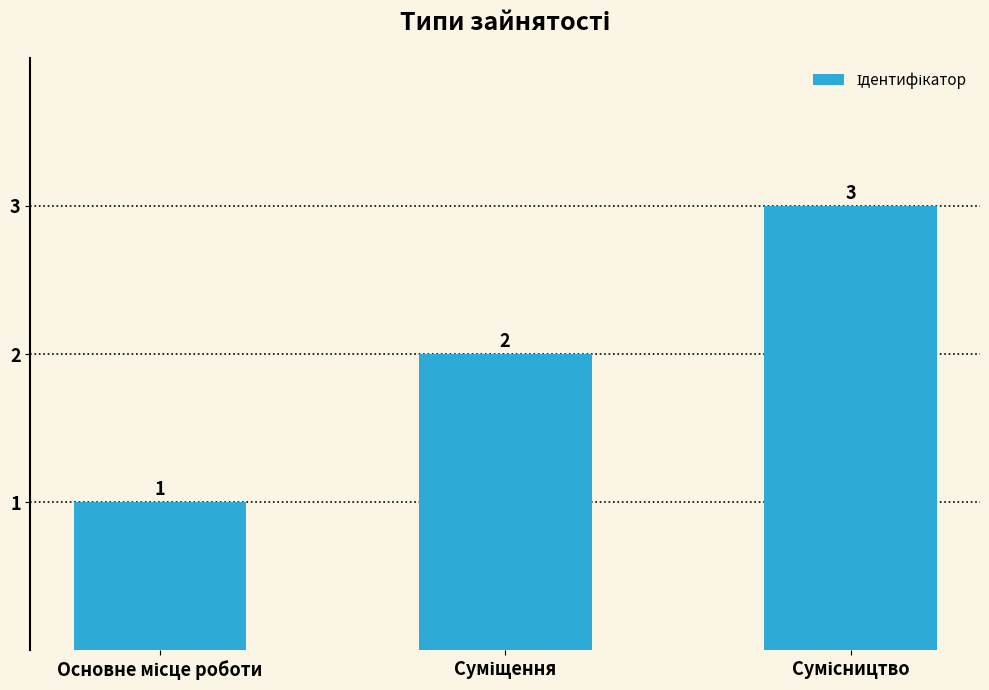

How many values are between 1 and 3?

3